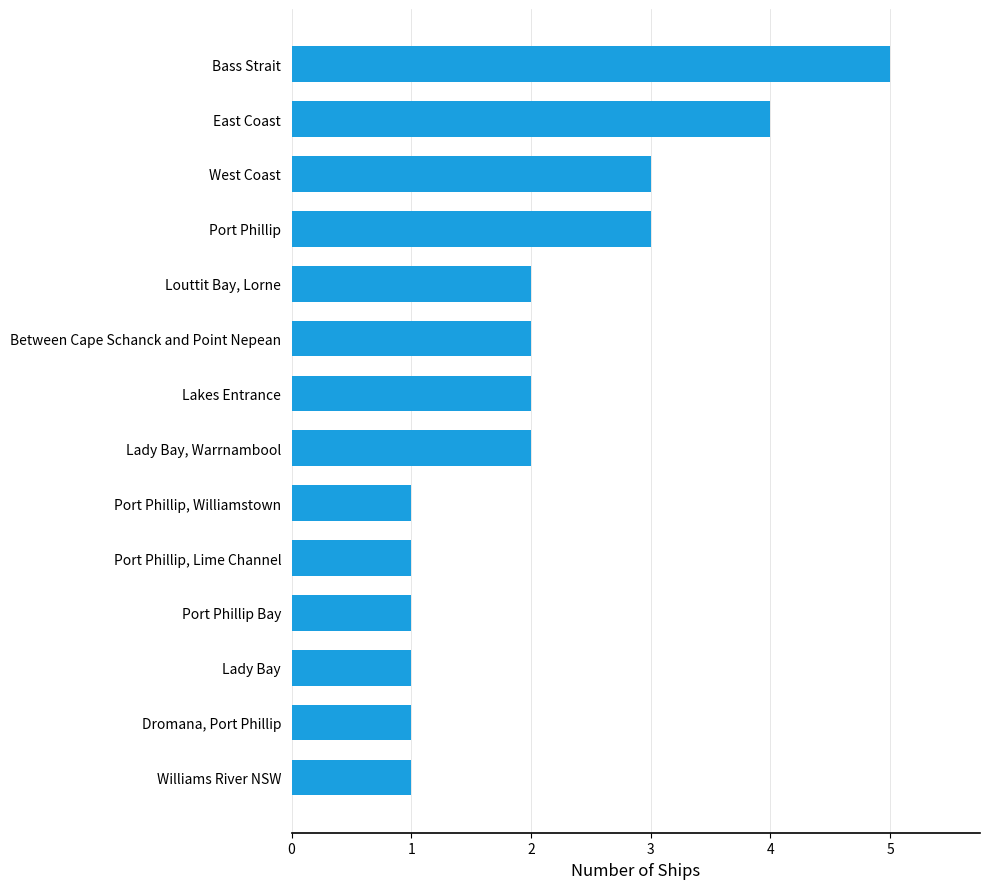

The chart shows a value of 2 at Lady Bay. True or false?

False